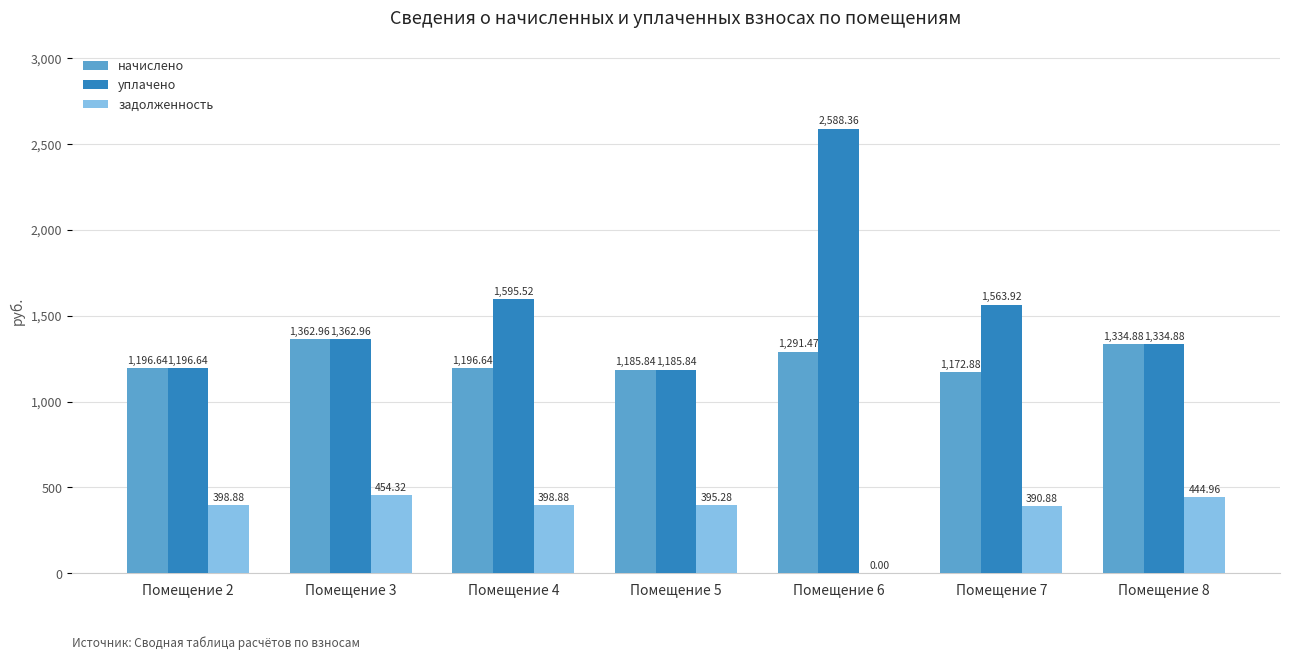

What is the sum of all начислено values?

8741.3